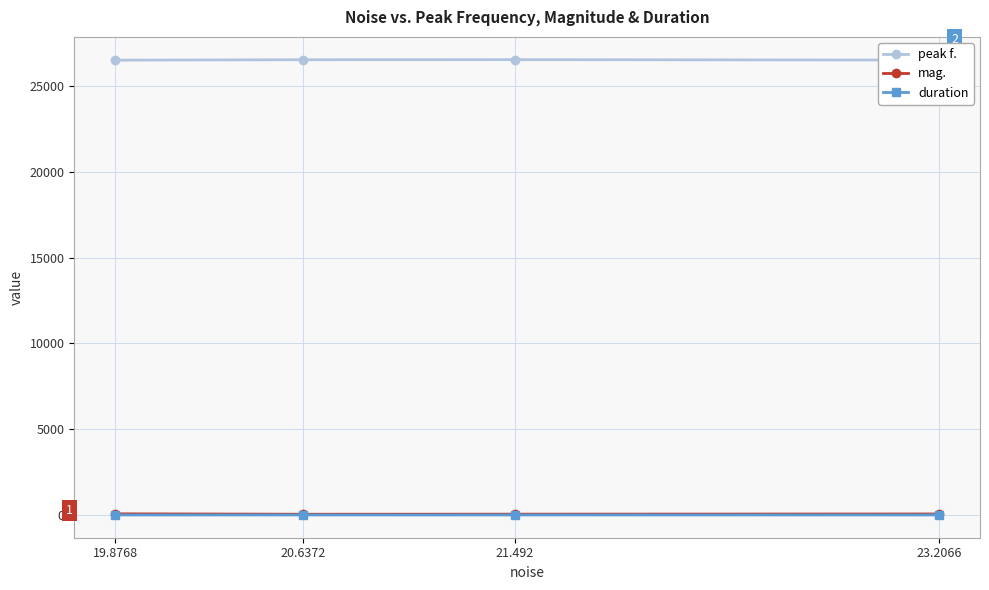

What is the maximum value for peak f.?

26528.3